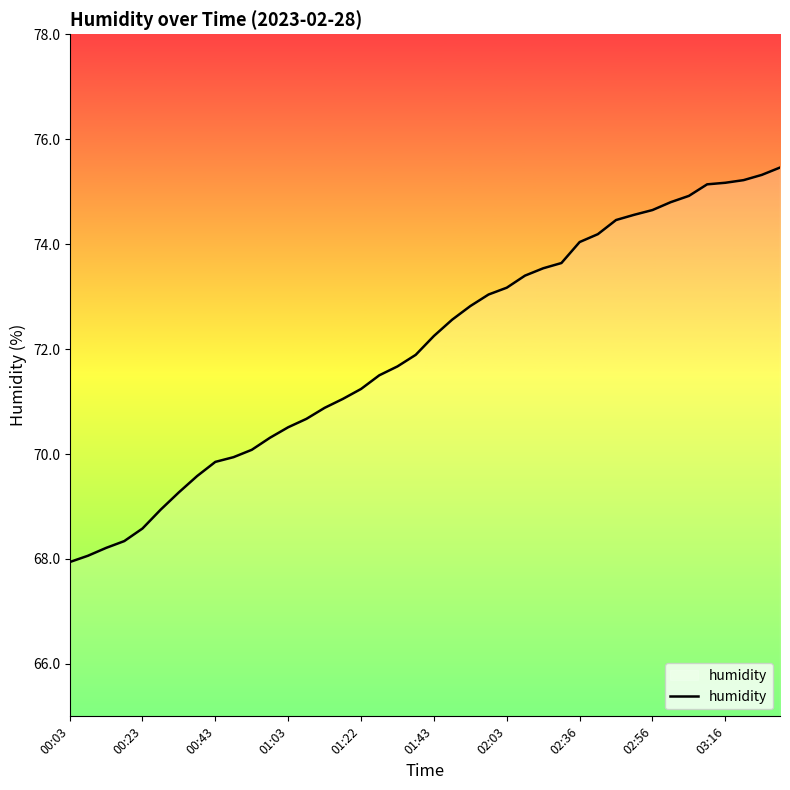

What is the difference between the maximum and minimum values?

7.5